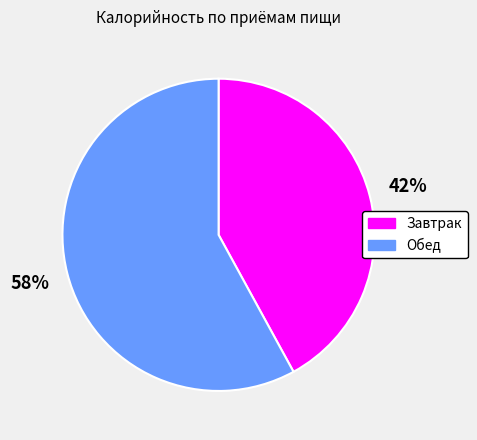

Does Обед represent more than half of the total?

Yes